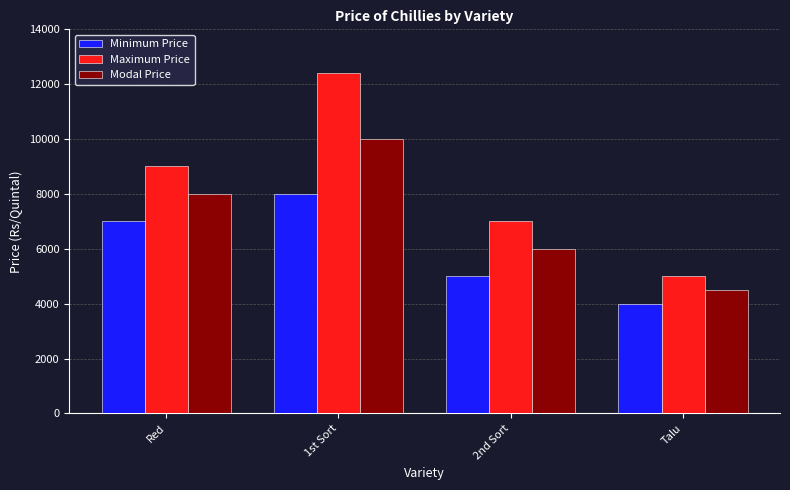

Is the value of Maximum Price at 1st Sort greater than the value of Minimum Price at 2nd Sort?

Yes